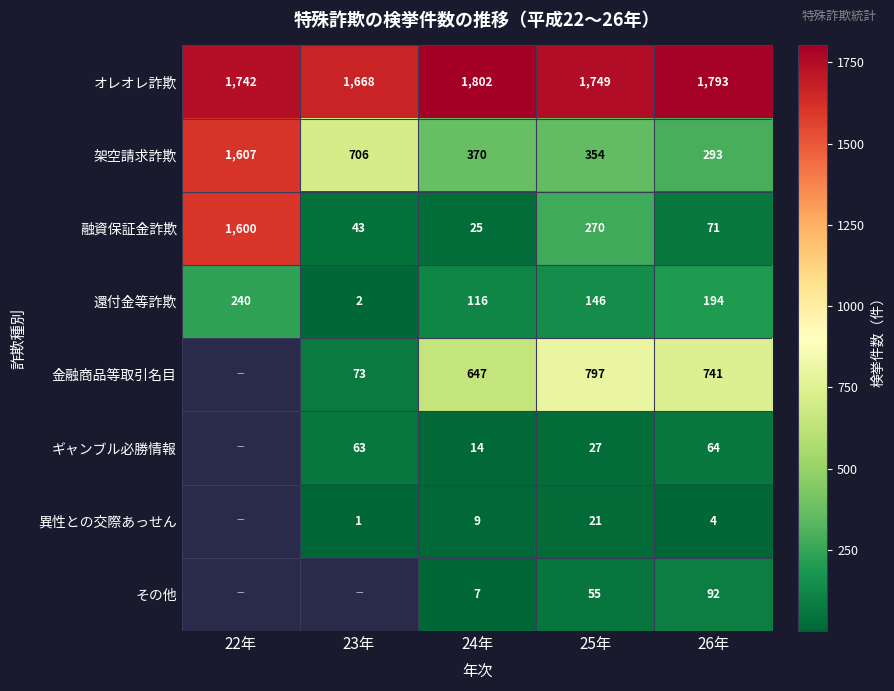

At how many categories does at least one series exceed 1406?

5